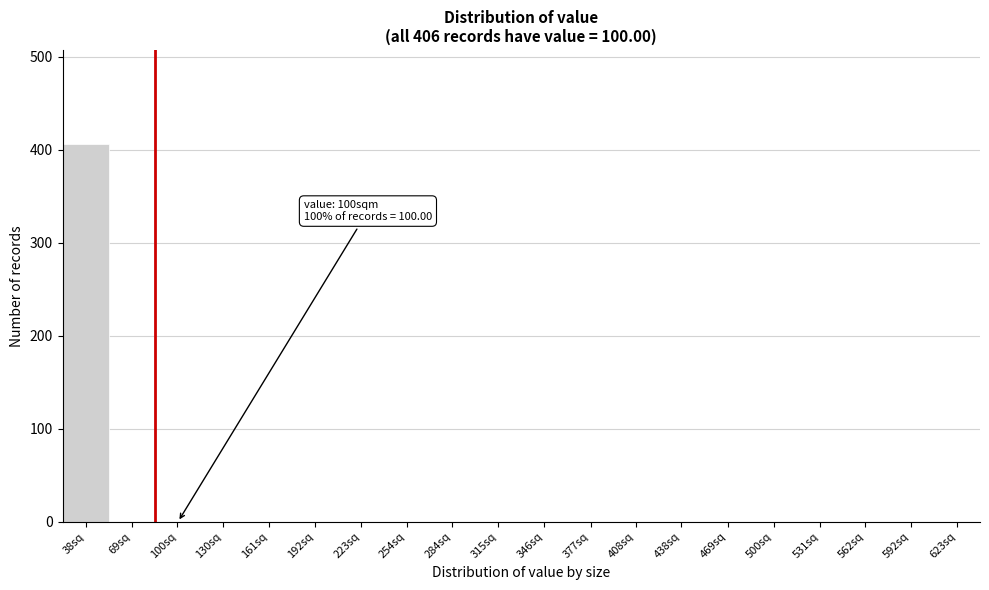

Reading left to right, list all the values displayed in this chart.

38sq=406	69sq=0	100sq=0	130sq=0	161sq=0	192sq=0	223sq=0	254sq=0	284sq=0	315sq=0	346sq=0	377sq=0	408sq=0	438sq=0	469sq=0	500sq=0	531sq=0	562sq=0	592sq=0	623sq=0